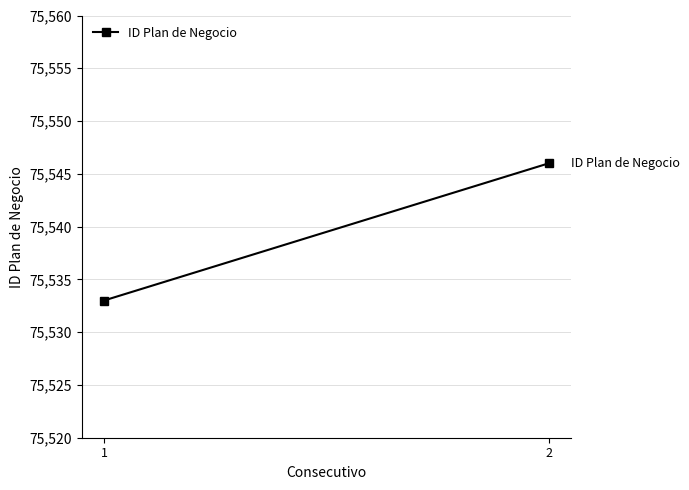

What is the approximate value at 1, to the nearest 10?

75530